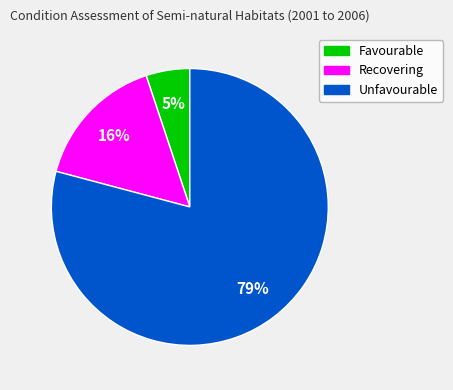

To the nearest percent, what is the average slice percentage?

33%